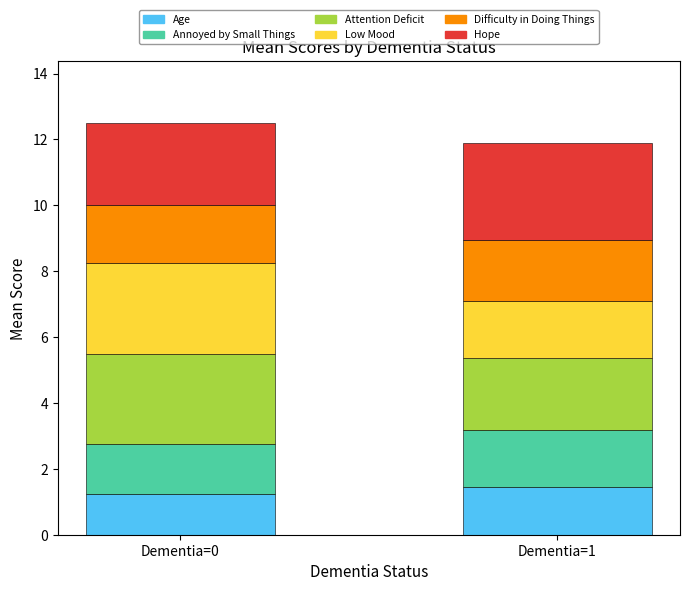

What is the average value of the Age series?

1.3